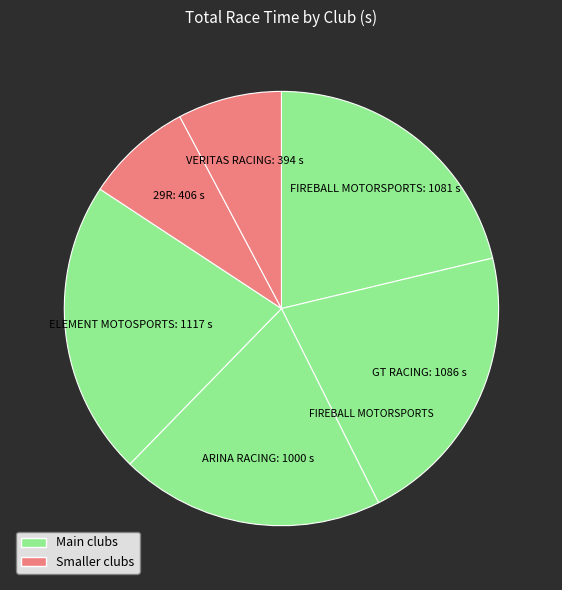

How many slices are in this pie chart?

6